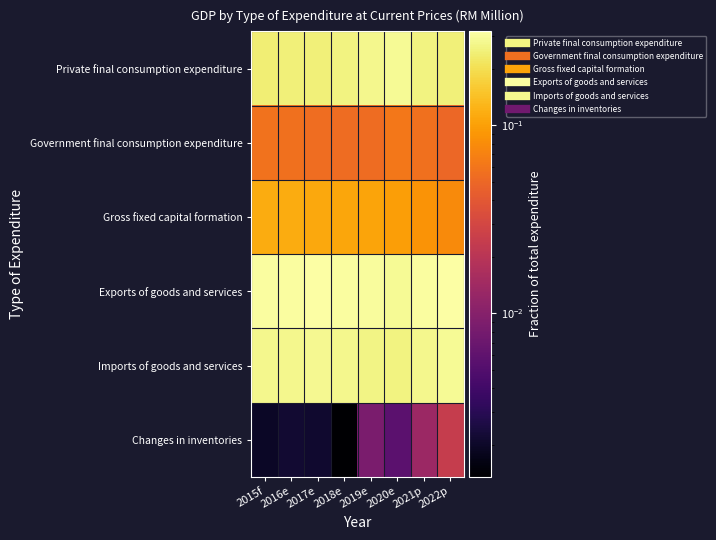

Which has a higher value, 2017e or 2022p?

2022p